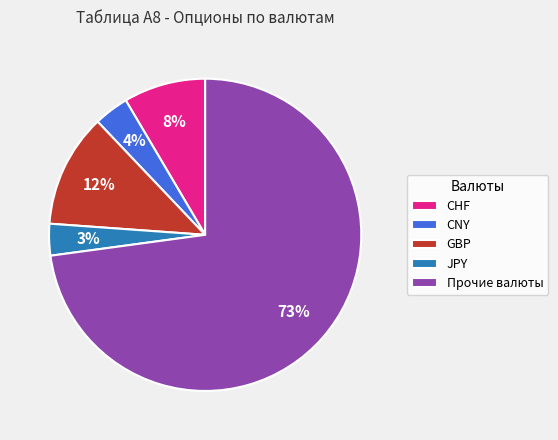

Is it true that GBP is 1% of the pie?

False